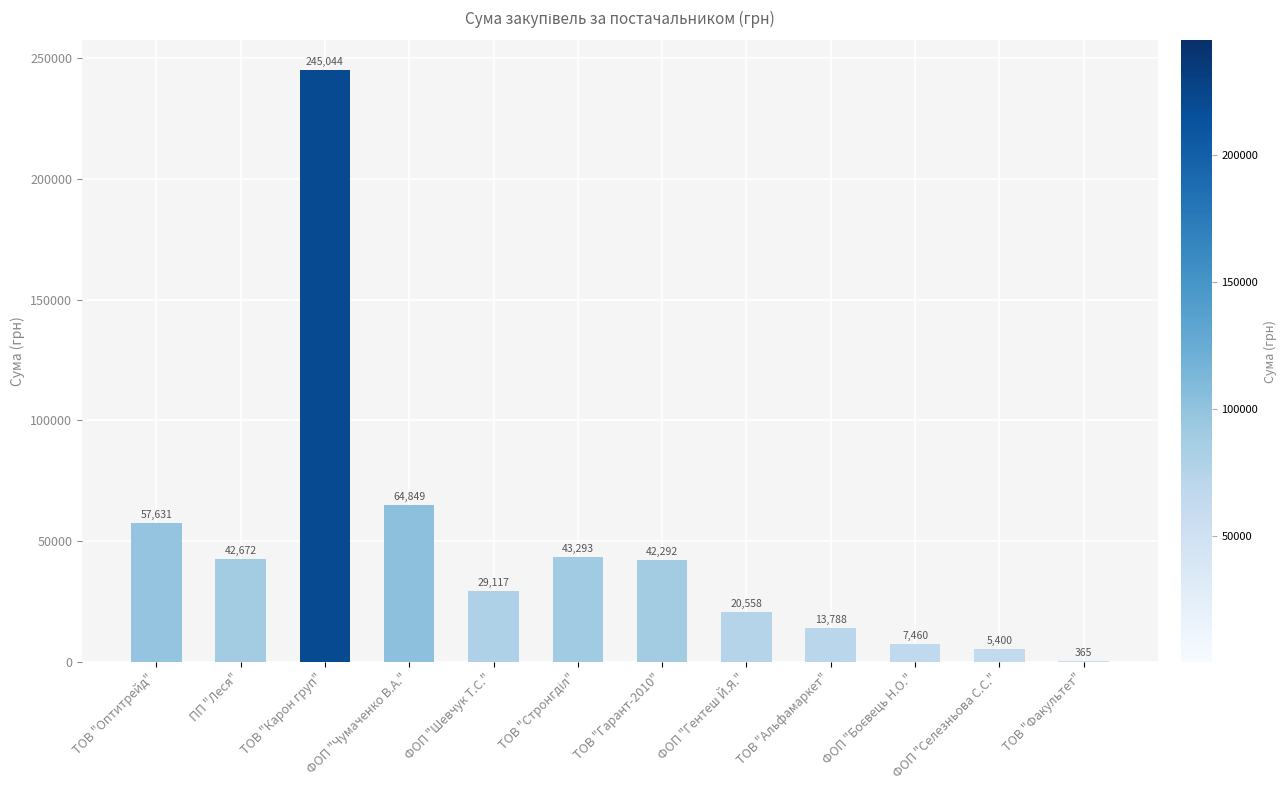

Which category has the highest value across all series?

ТОВ "Карон груп"